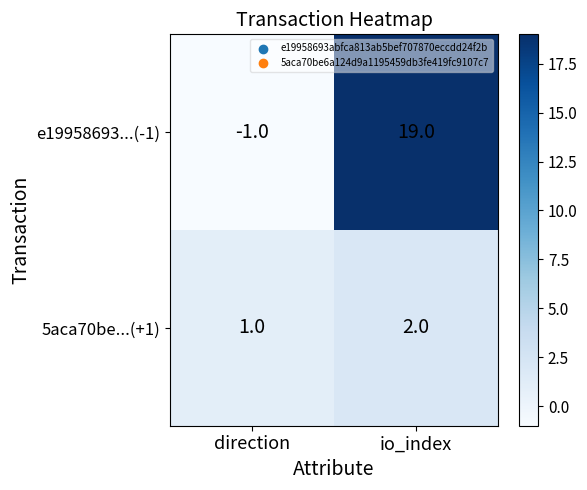

At io_index, list the series in order from largest to smallest.

e19958693...(-1), 5aca70be...(+1)